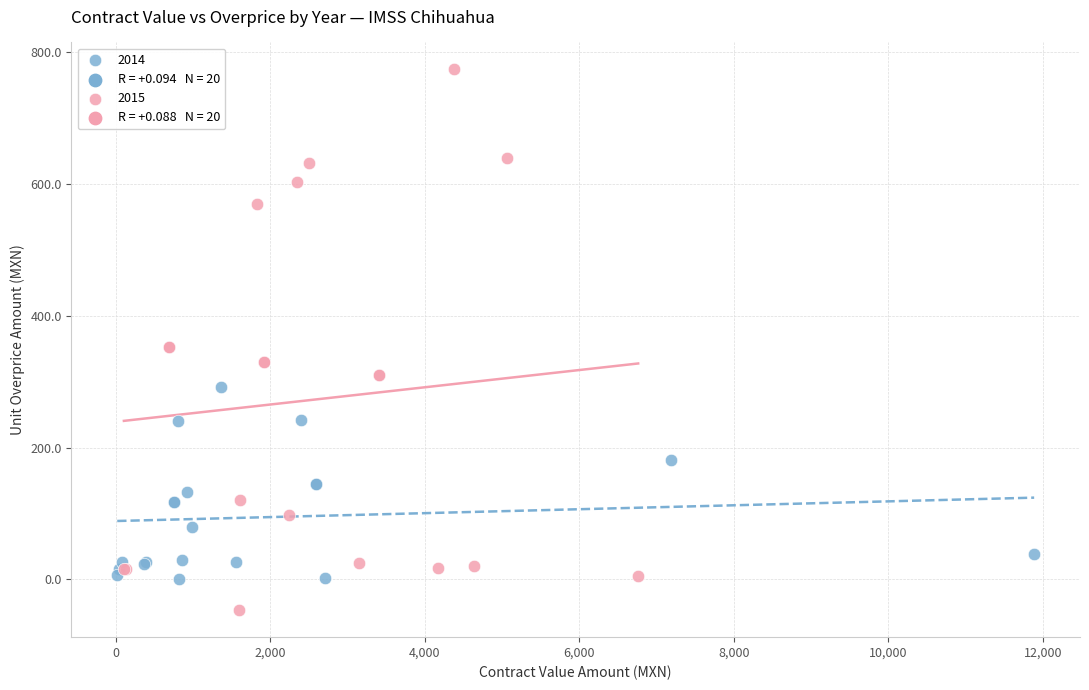

Which series has the widest spread of Y values?

2015